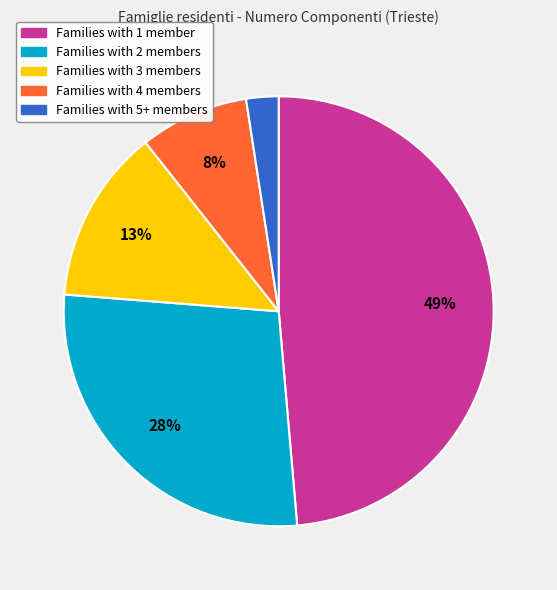

To the nearest percent, what percentage of the pie is Families with 3 members?

13%